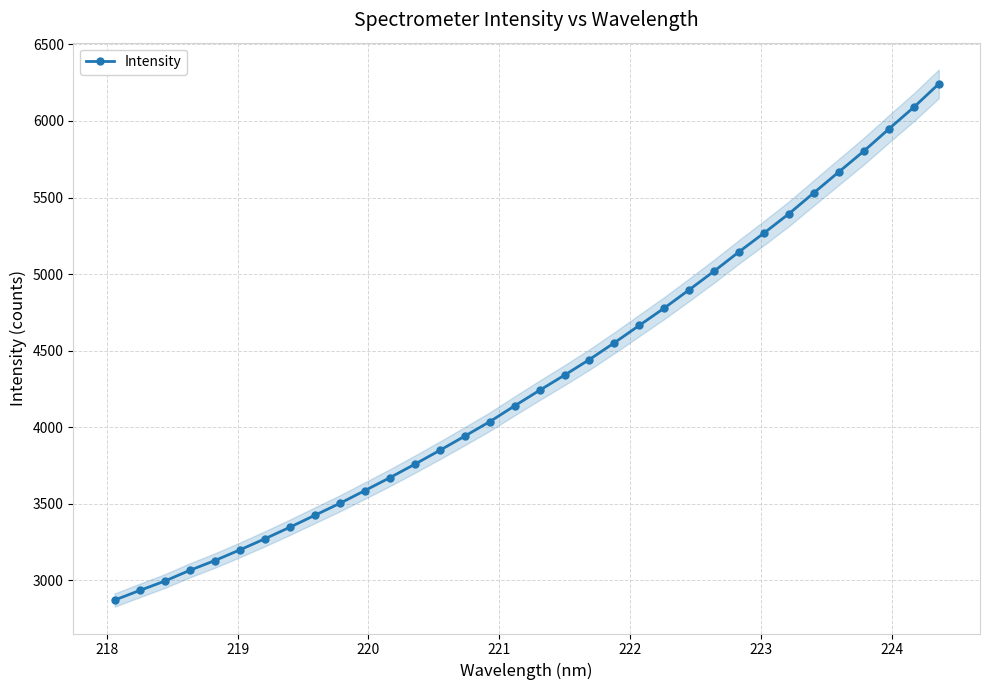

What is the value of the Intensity point at the 6th from the left?

3198.8